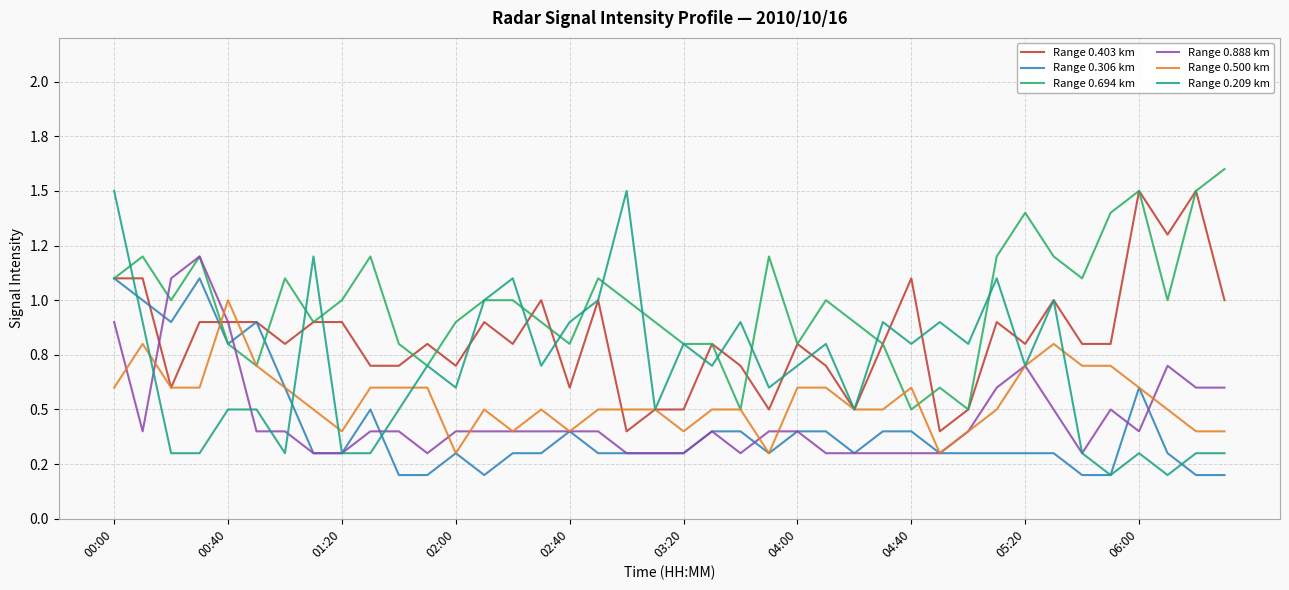

Does the chart display data point markers on the line(s)?

No